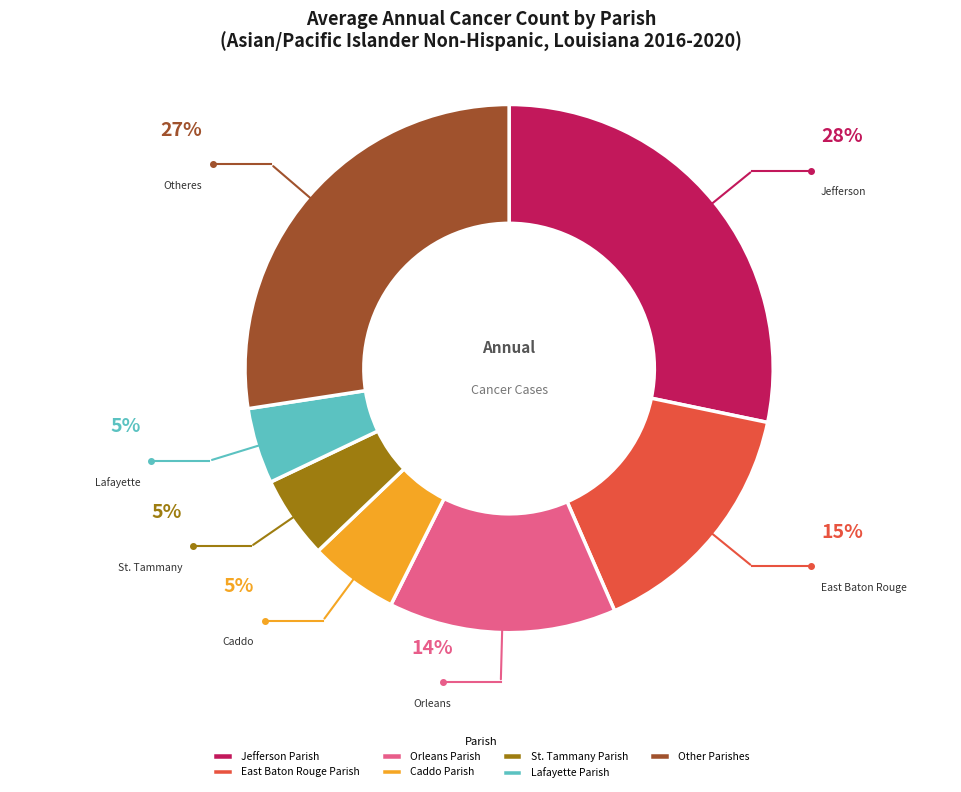

The Caddo Parish slice represents 1% of the pie. True or false?

False